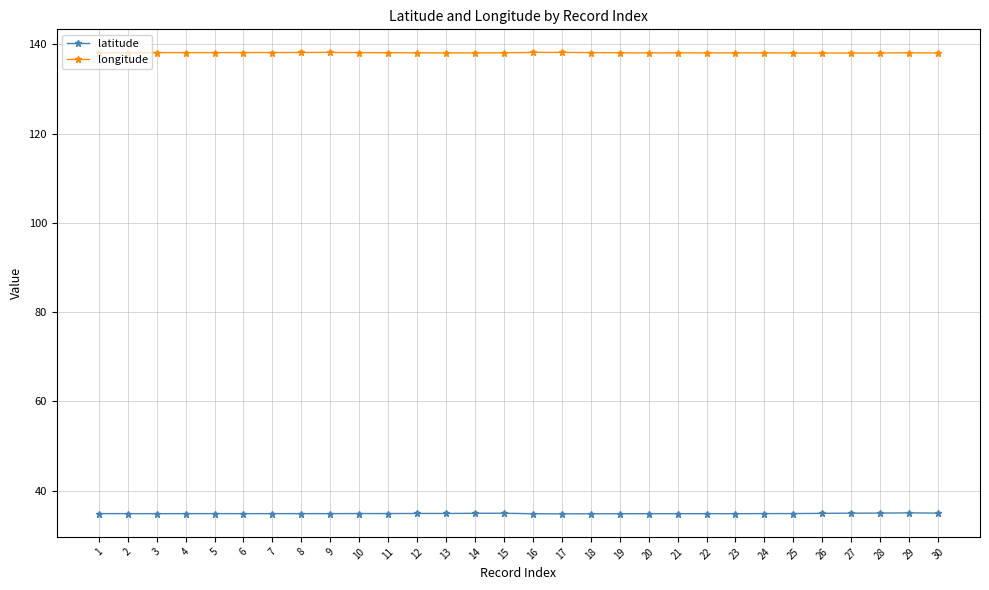

What is the difference between the highest and lowest values at 8?

103.4